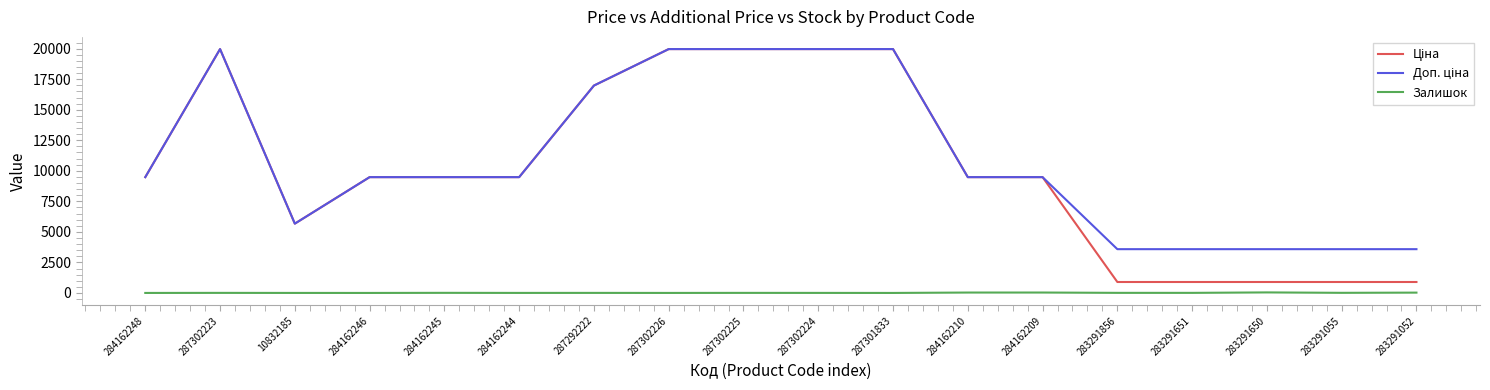

How many lines are shown in the chart?

3